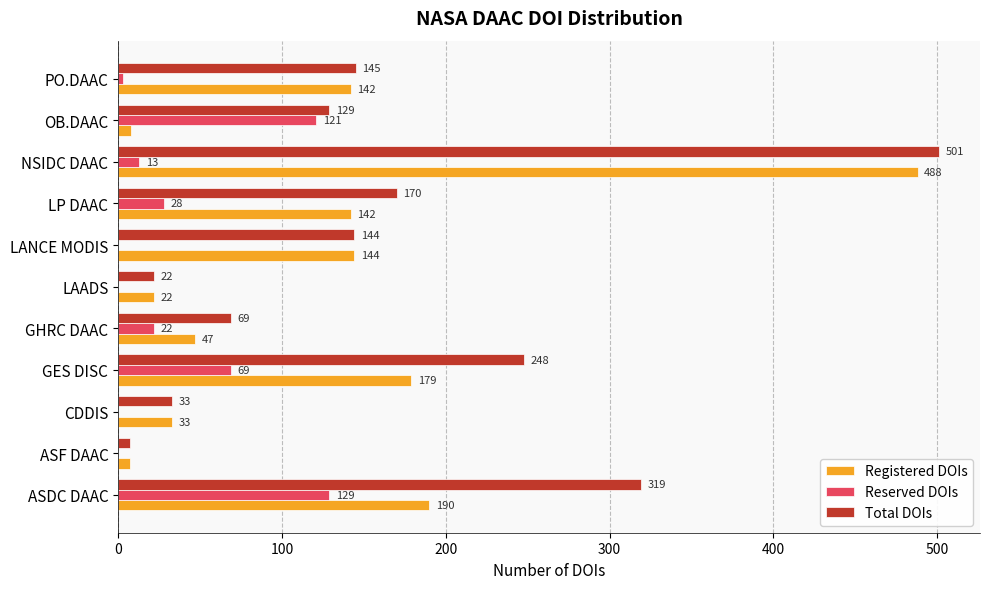

Is the value of Total DOIs at GHRC DAAC greater than the value of Reserved DOIs at NSIDC DAAC?

Yes